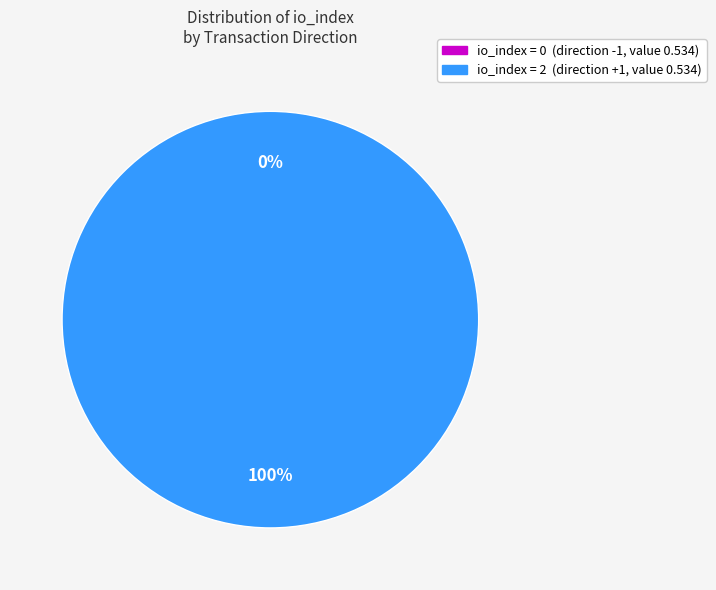

Which slice is the smallest?

tx_type: Regular (direction -1)